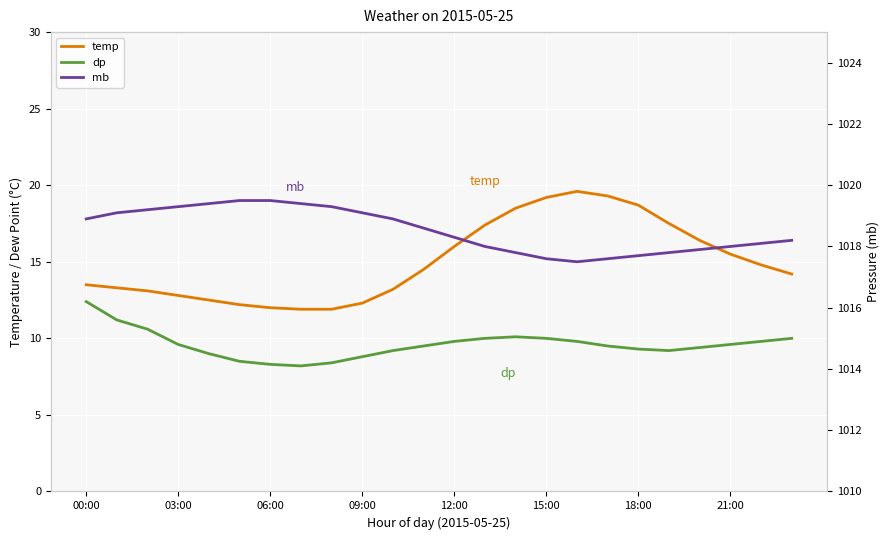

What is the smallest value displayed?

8.2